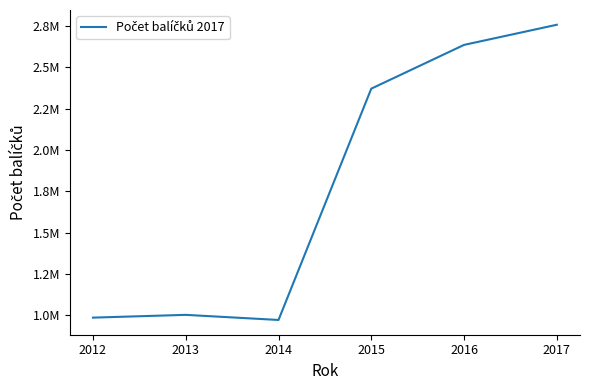

What is the maximum value shown in the chart?

2757944